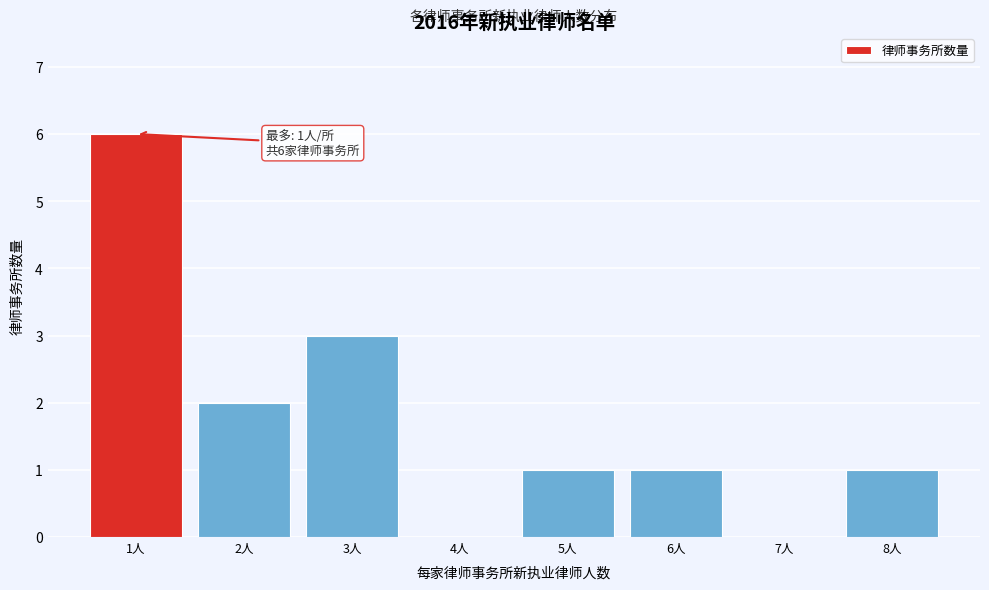

Reading left to right, transcribe all the data shown in this chart.

1人=6	2人=2	3人=3	4人=0	5人=1	6人=1	7人=0	8人=1